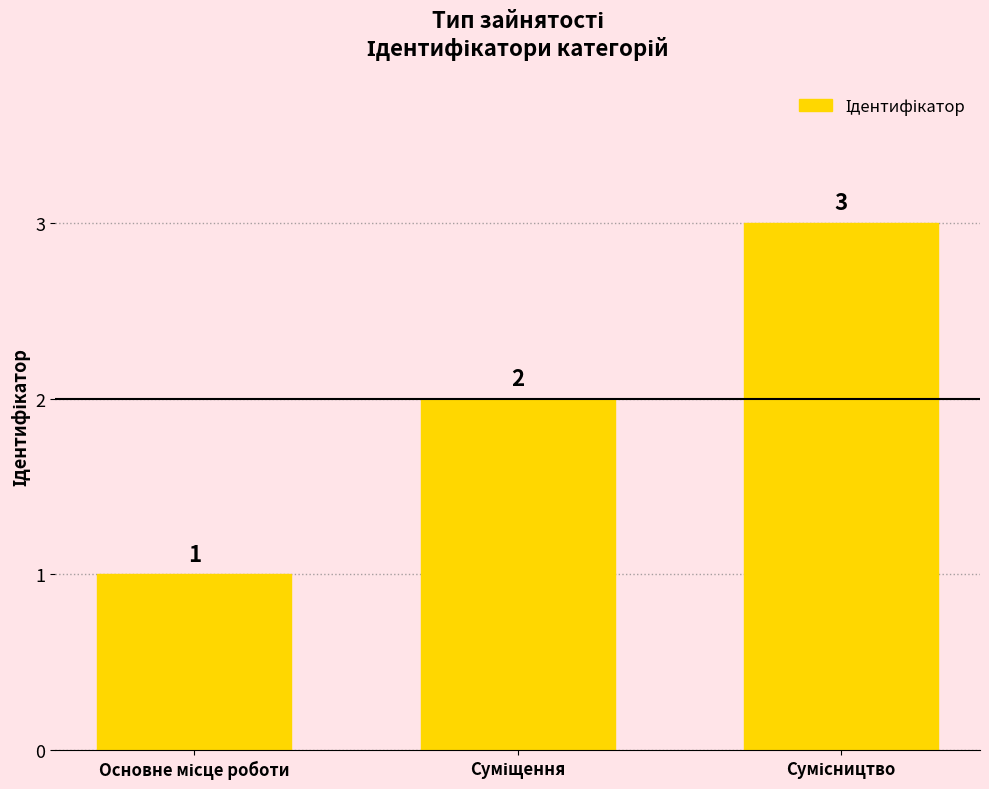

What is the sum of all values?

6